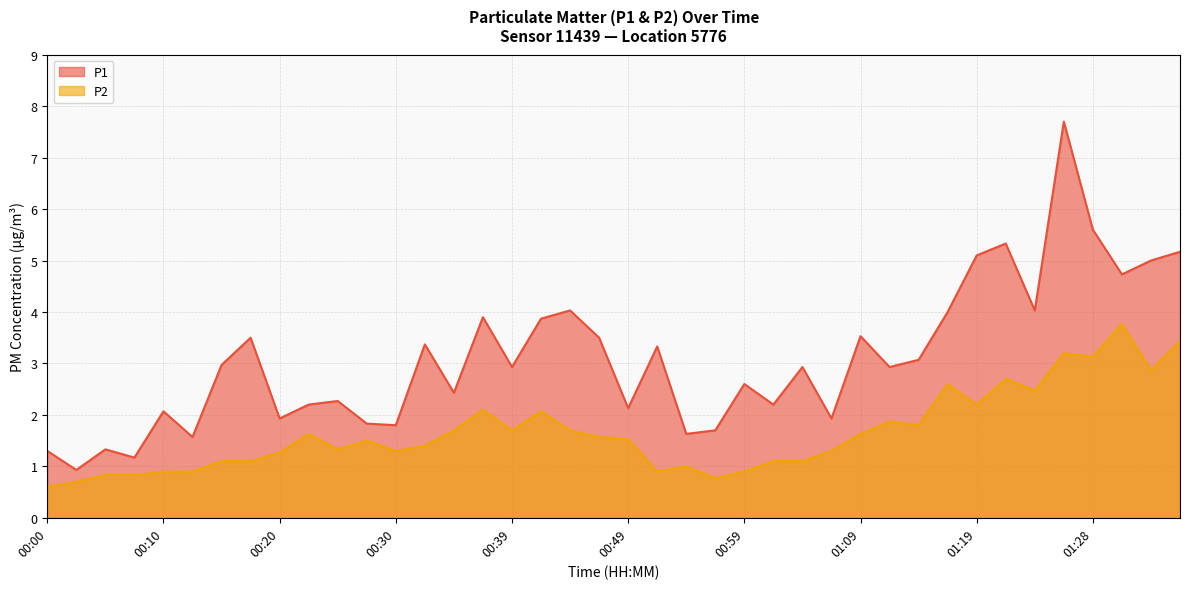

What is the spread (max minus min) of values at 00:25?

0.9